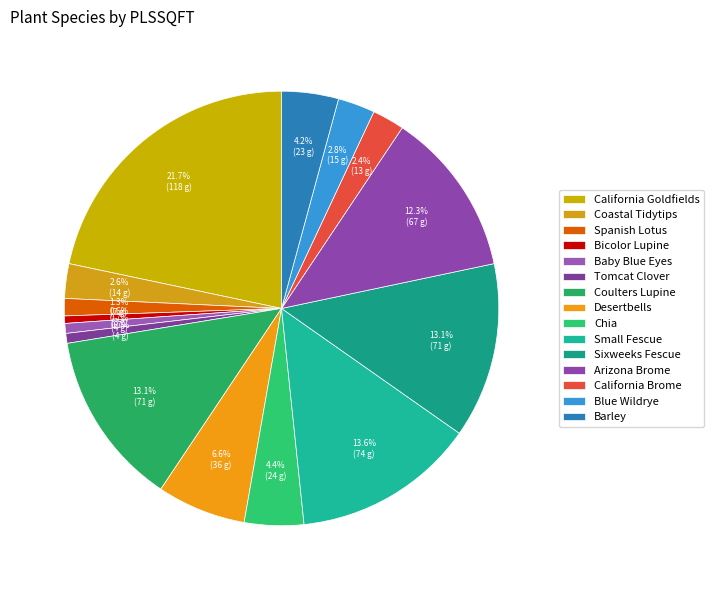

How many segments does this pie chart have?

15